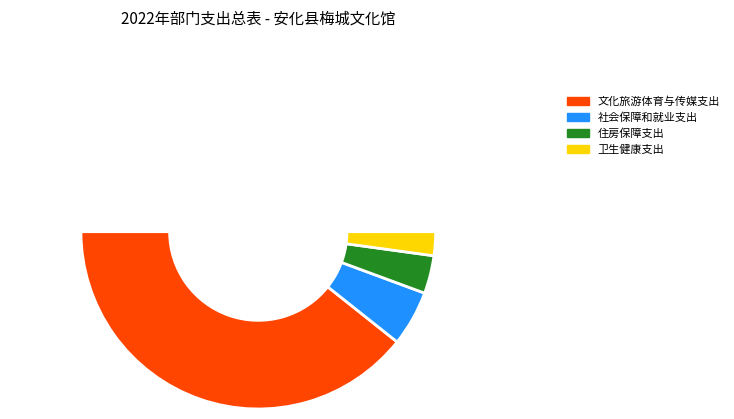

Is it true that 社会保障和就业支出 is 10% of the pie?

True